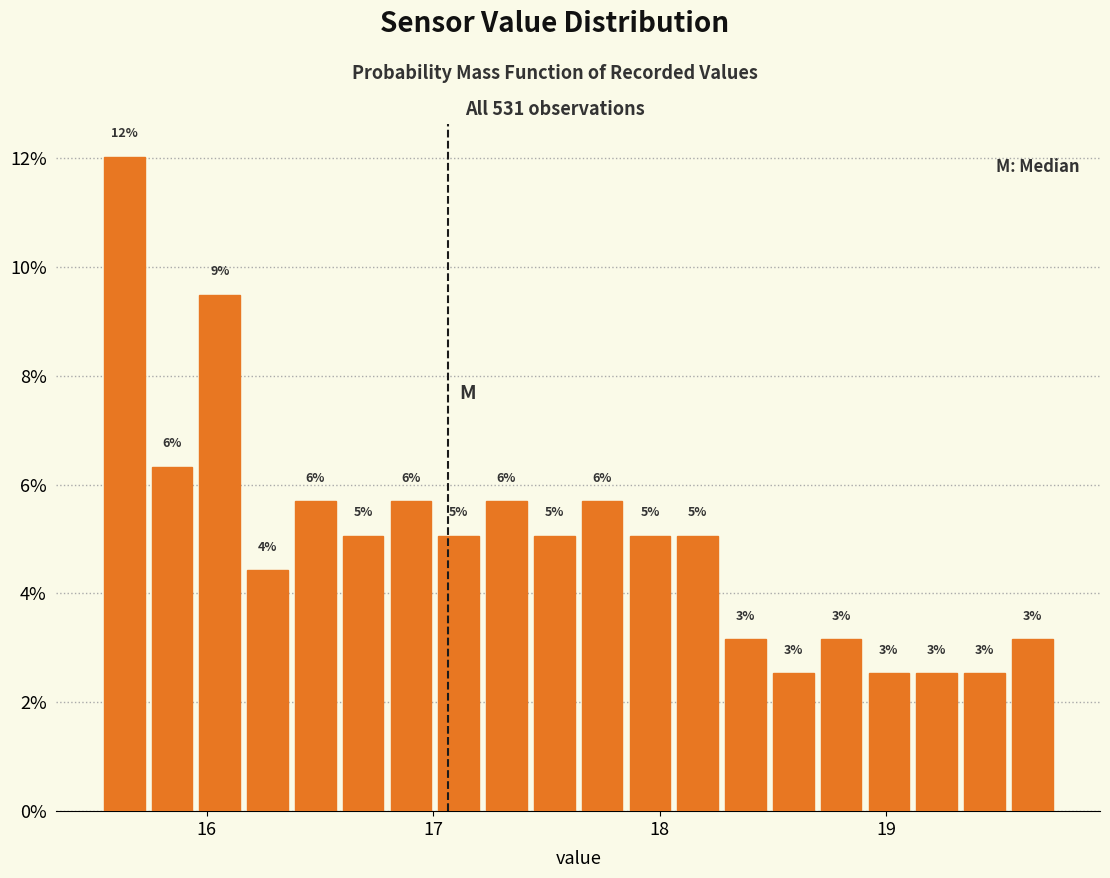

Around what value on the x-axis is the tallest bar? Give the approximate position of its centre, as read against the axis.

15.6